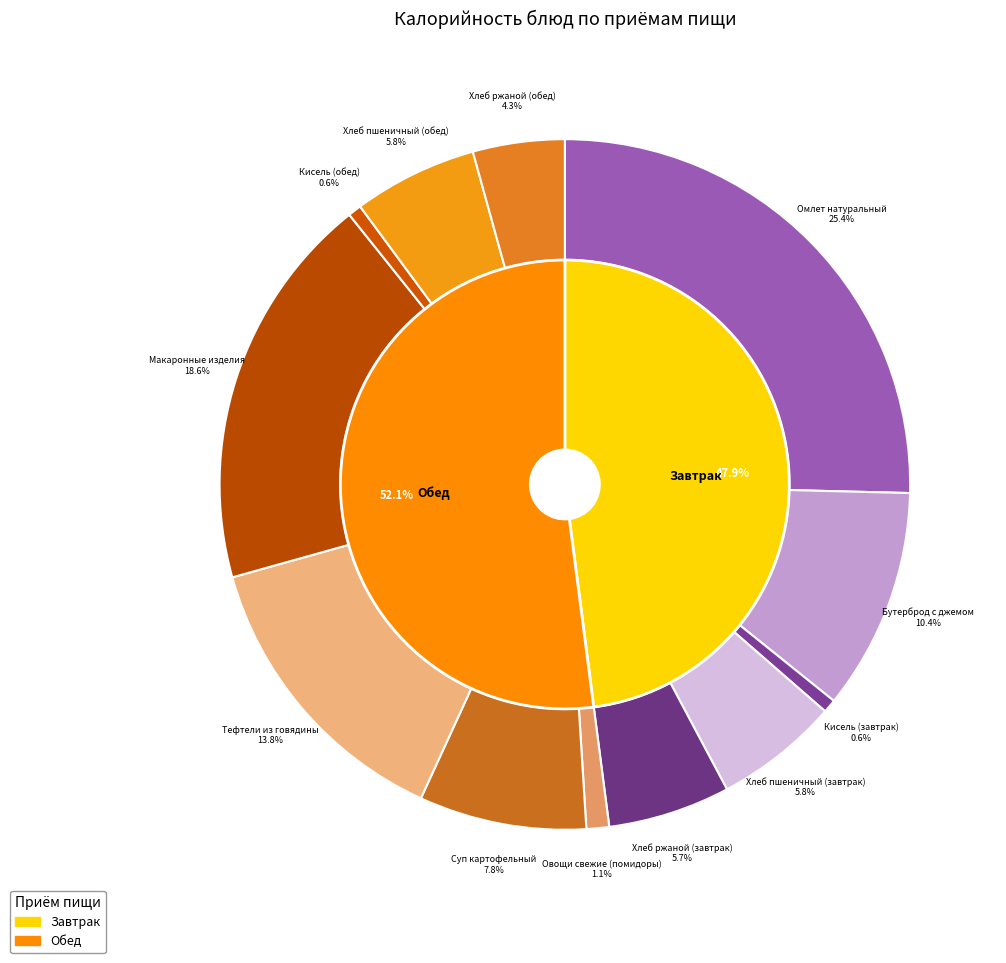

To the nearest percent, what percentage of the pie is Кисель (завтрак)?

1%